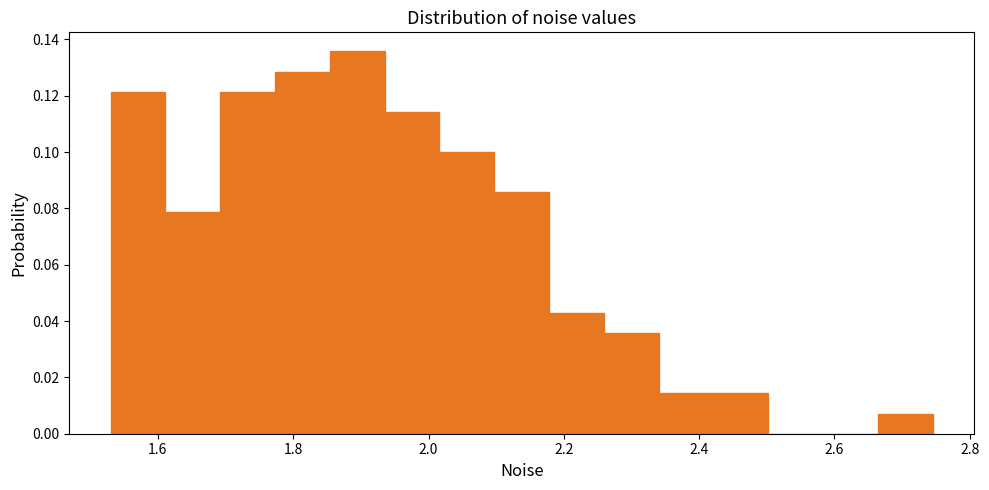

Reading left to right, transcribe this chart: for each bar, give the range it covers on the x-axis and its height. Neither the bar edges nor the heights are printed on the chart, so give them approximately, as read against the axes.

1.52 to 1.62: 0.122
1.62 to 1.70: 0.078
1.70 to 1.78: 0.122
1.78 to 1.86: 0.128
1.86 to 1.94: 0.136
1.94 to 2.02: 0.114
2.02 to 2.10: 0.100
2.10 to 2.18: 0.086
2.18 to 2.26: 0.042
2.26 to 2.34: 0.036
2.34 to 2.42: 0.014
2.42 to 2.50: 0.014
2.50 to 2.58: 0
2.58 to 2.66: 0
2.66 to 2.74: 0.008